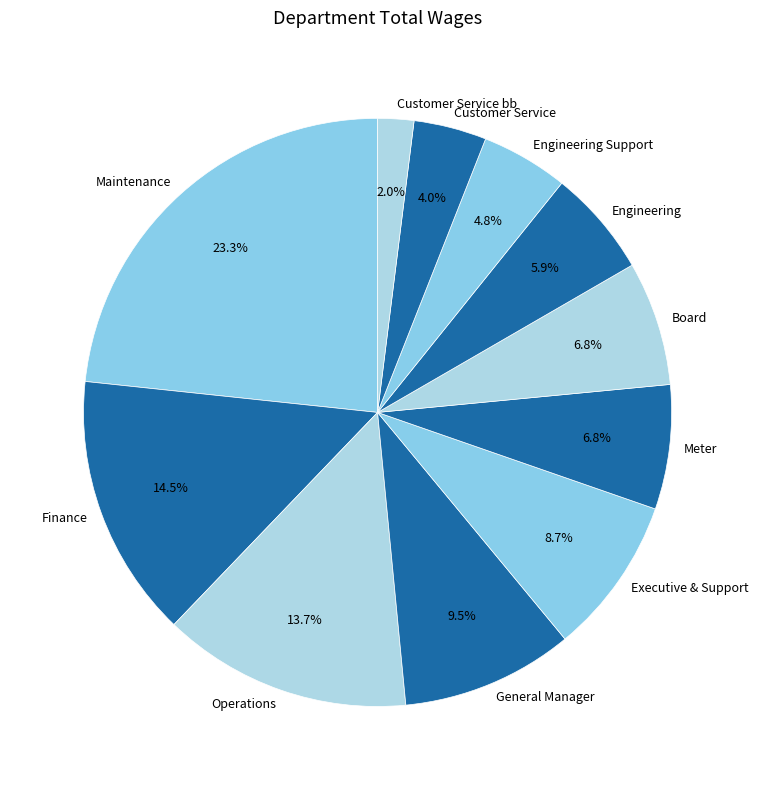

What is the total percentage of Board and Finance?

21.3%